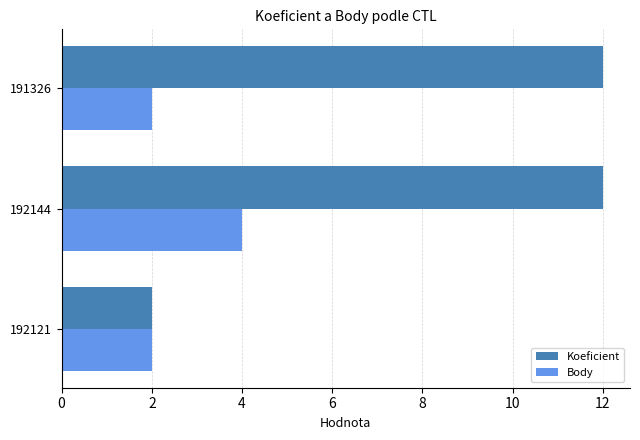

Which series has the widest spread of values?

Koeficient